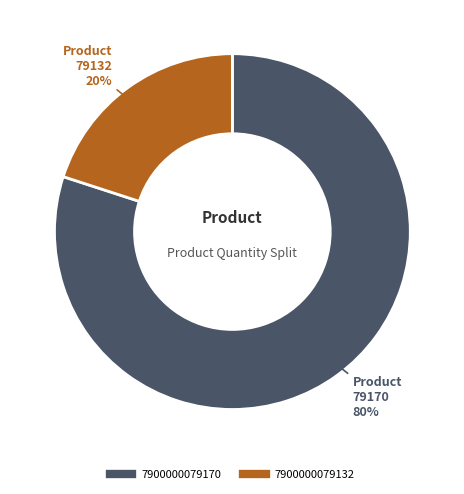

Between 7900000079170 and 7900000079132, which is larger?

7900000079170